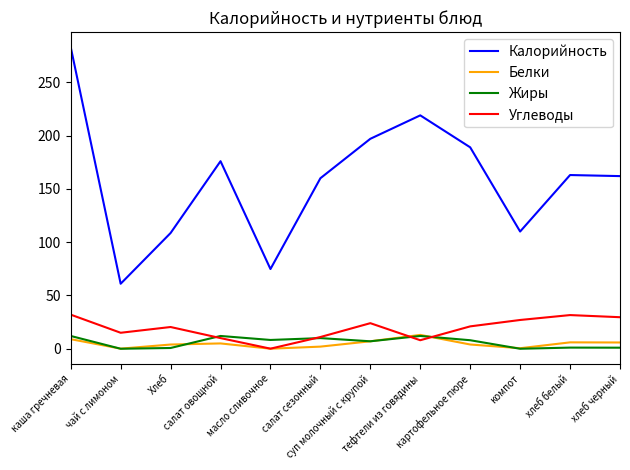

True or false: Жиры and Калорийность intersect in this chart.

False